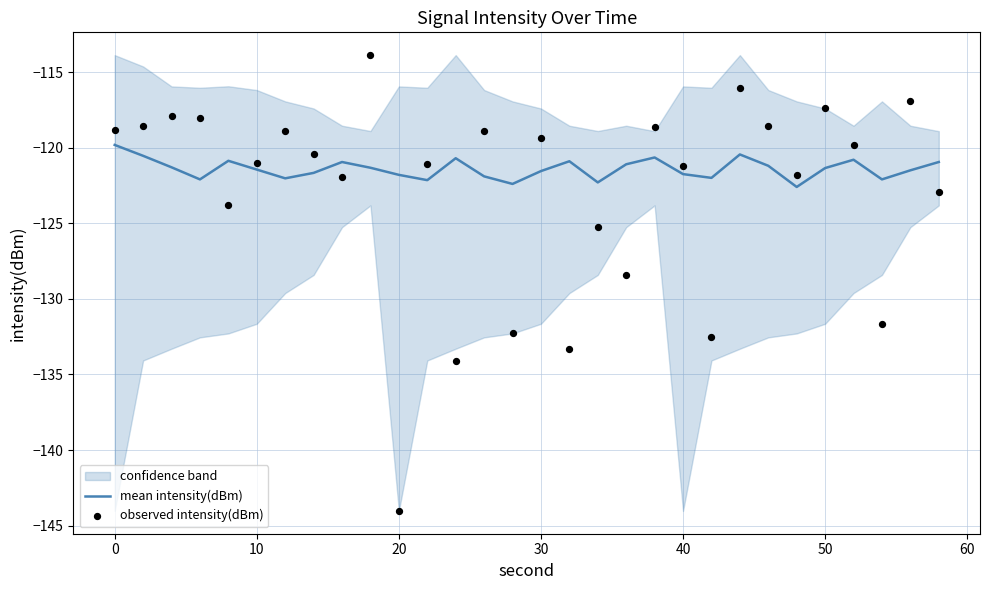

What is the lowest value of the mean intensity(dBm) series?

-122.6